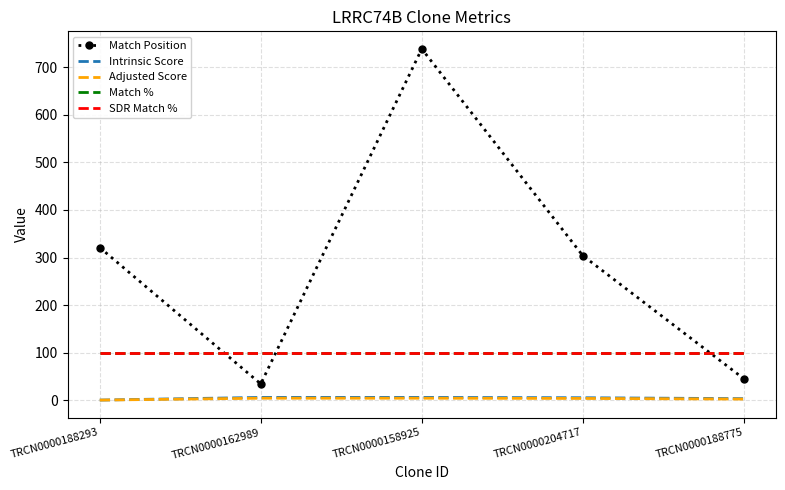

How many series are shown in this chart?

5